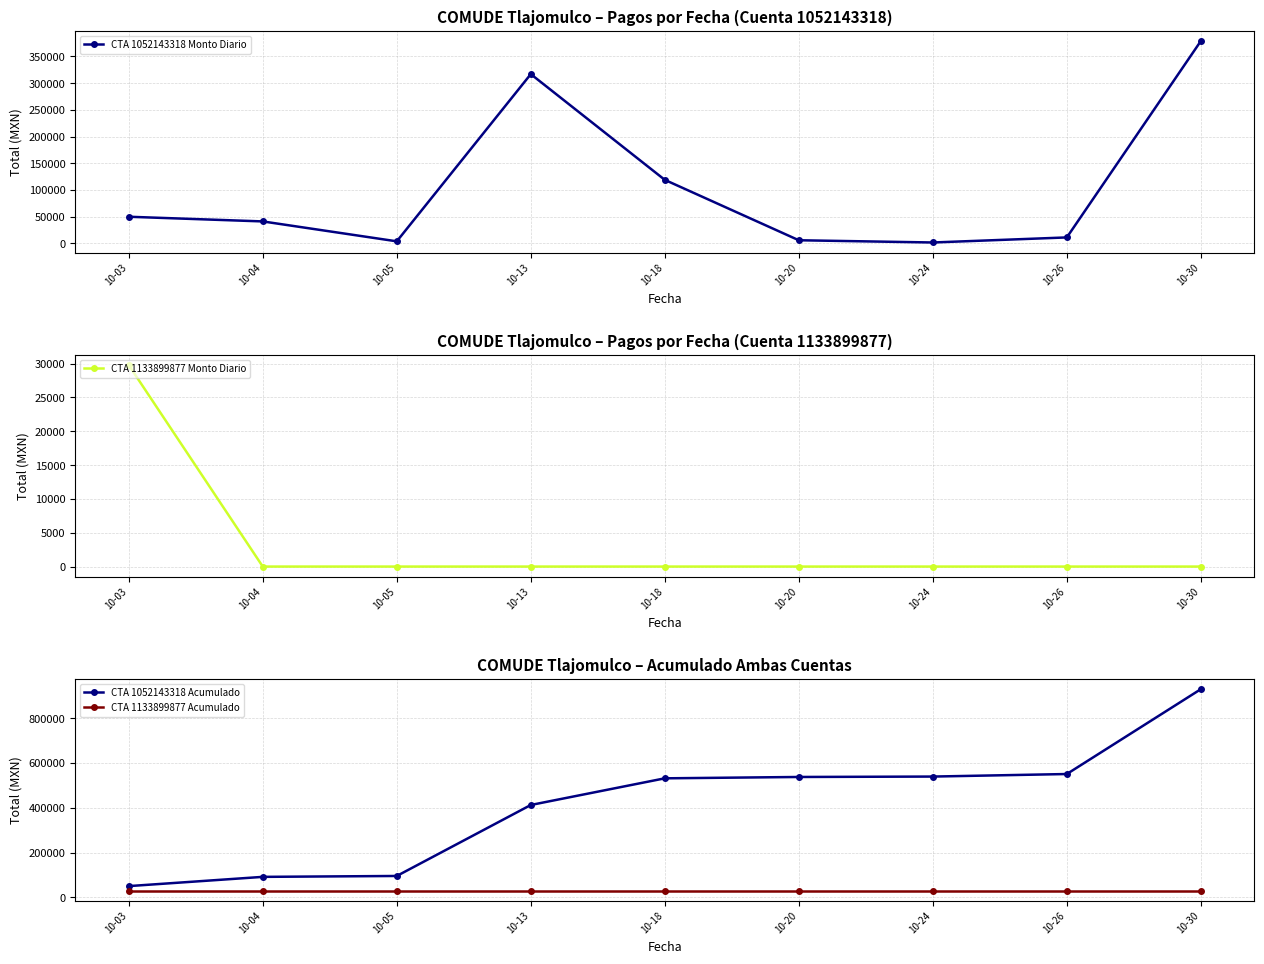

At which label does CTA 1052143318 Acumulado reach its minimum?

10-03